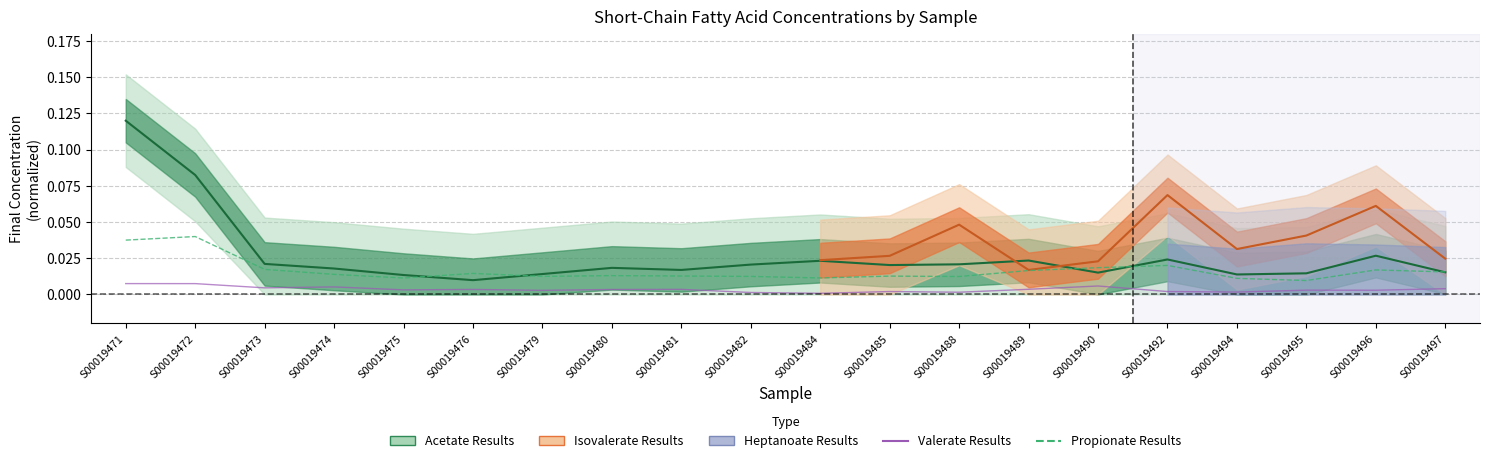

The value of Valerate Results at S00019476 is 0.0. True or false?

True